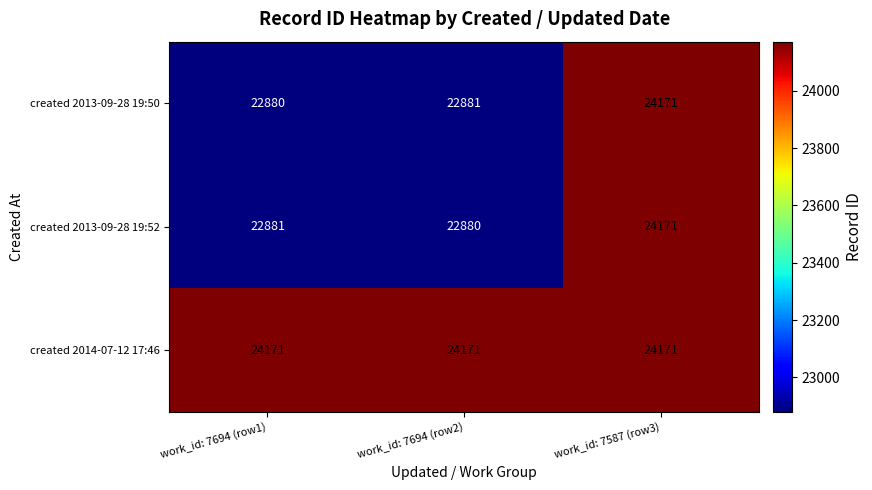

Rank the series at work_id: 7694 (row2) from highest to lowest value.

created 2014-07-12 17:46, created 2013-09-28 19:50, created 2013-09-28 19:52